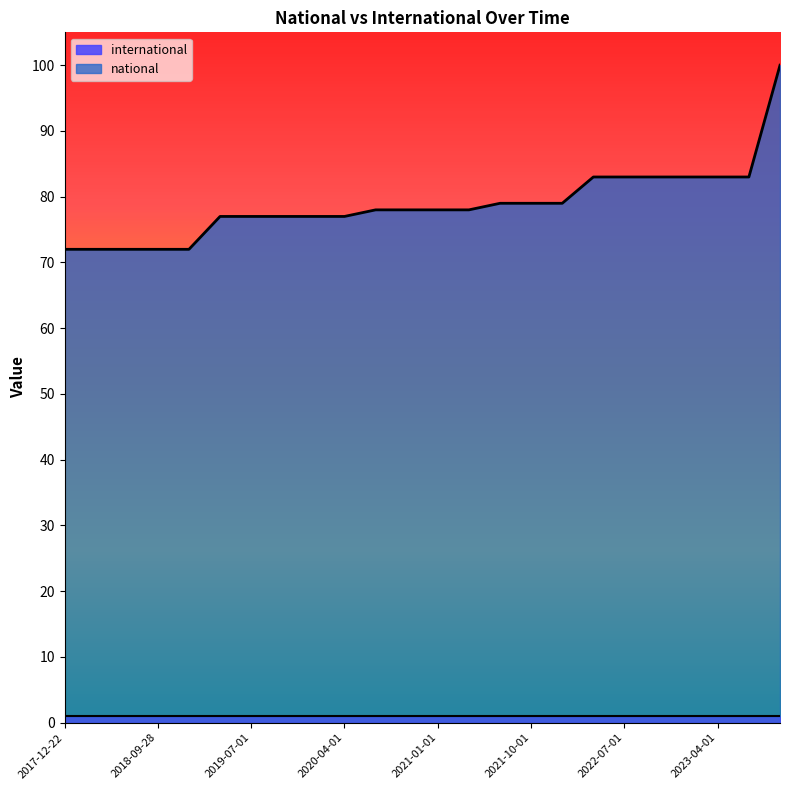

Count the number of values greater than 78.

10